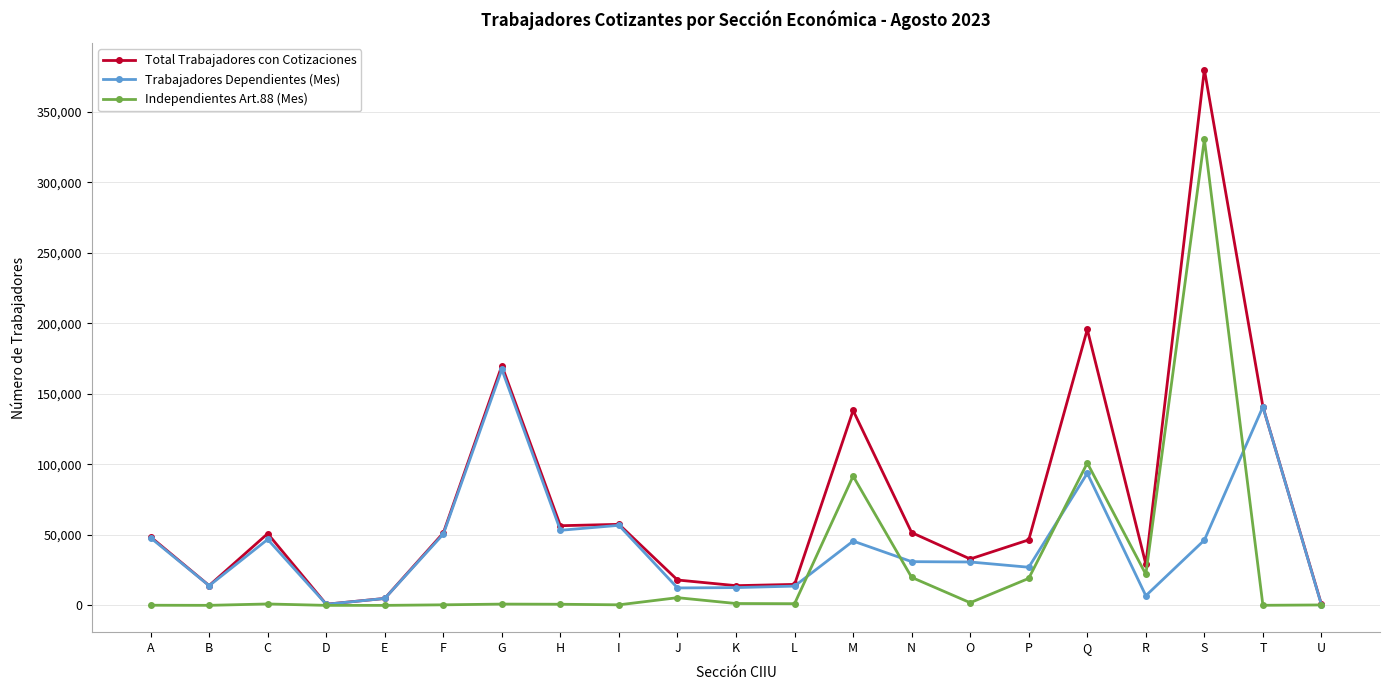

Does the chart have visible grid lines?

Yes